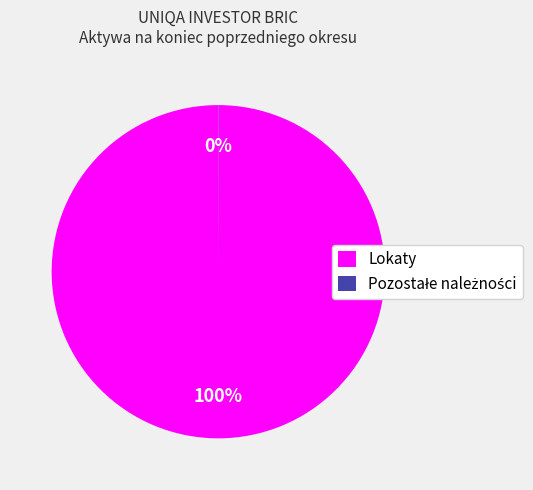

Which slice represents more than half of the pie?

Lokaty